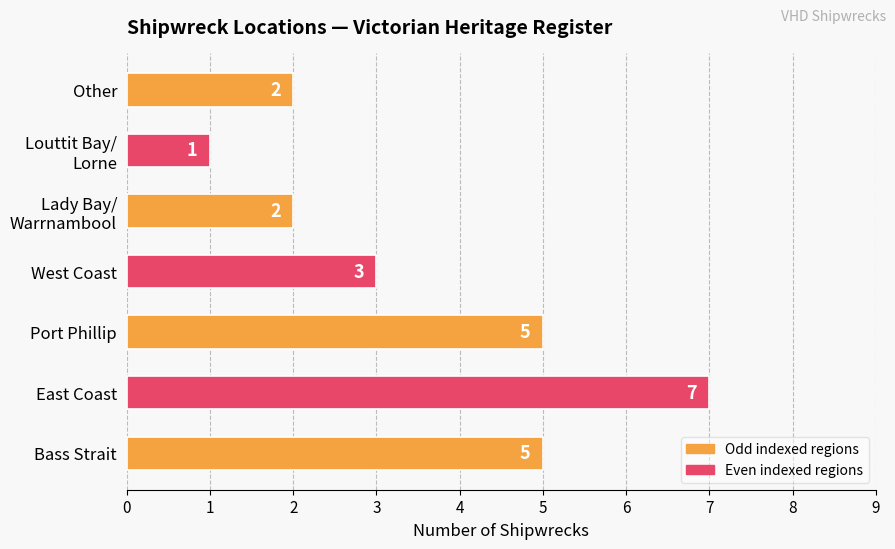

How many bars are there in total?

7